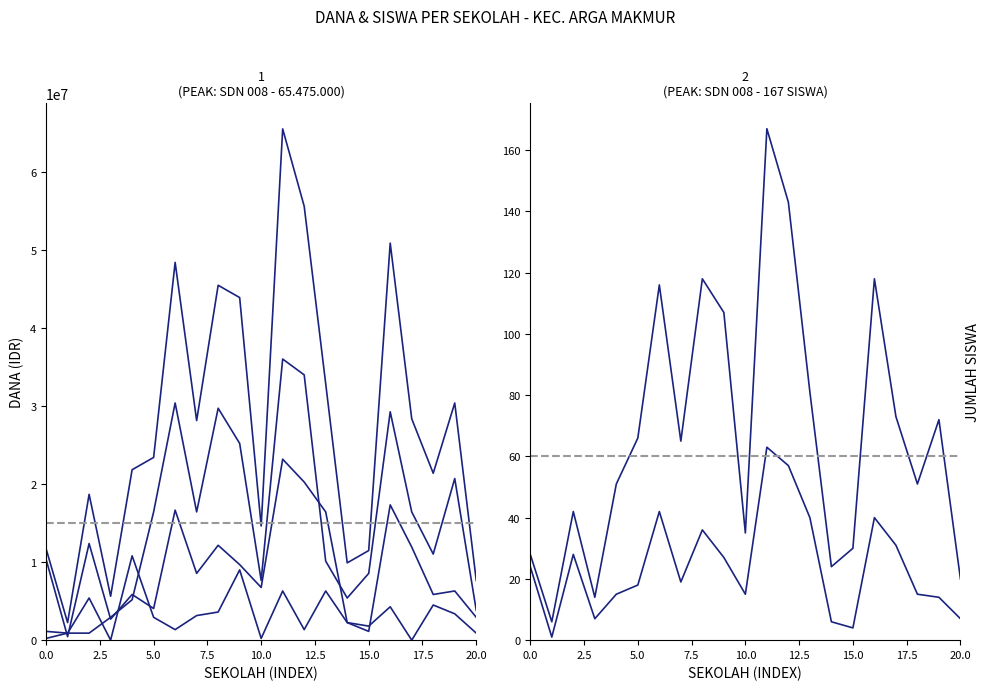

Reading right to left, list all the values displayed in this chart.

Dana Disalurkan: 7650000	30375000	21375000	28350000	50850000	11475000	9900000	32850000	55575000	65475000	14625000	43875000	45450000	28125000	48375000	23400000	21825000	5625000	18675000	2250000	11700000
Pemberian (Dana): 3825000	20700000	11025000	16425000	29250000	8550000	5400000	10125000	33975000	36000000	7650000	25200000	29700000	16425000	30375000	16425000	5175000	2925000	900000	900000	1125000
Pemberian Relaksasi (Dana): 2925000	6300000	5850000	11925000	17325000	1125000	2250000	16425000	20250000	23175000	6750000	9675000	12150000	8550000	16650000	4050000	5850000	2700000	12375000	450000	10350000
Pemberian Dari Aktivasi (Dana): 900000	3375000	4500000	0	4275000	1800000	2250000	6300000	1350000	6300000	225000	9000000	3600000	3150000	1350000	2925000	10800000	0	5400000	900000	225000
Siswa Disalurkan: 20	72	51	73	118	30	24	81	143	167	35	107	118	65	116	66	51	14	42	6	28
Siswa Pemberian Relaksasi: 7	14	15	31	40	4	6	40	57	63	15	27	36	19	42	18	15	7	28	1	24